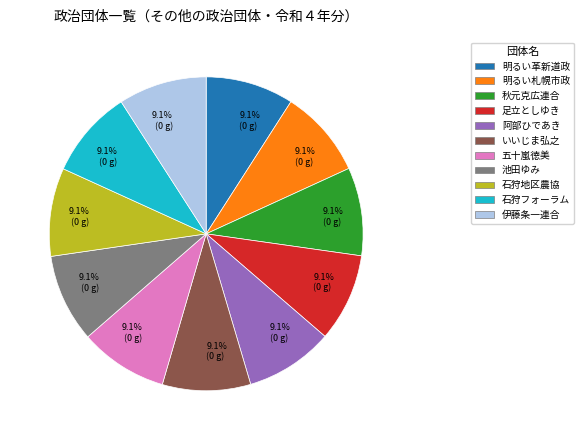

Is there a majority slice in this chart?

No